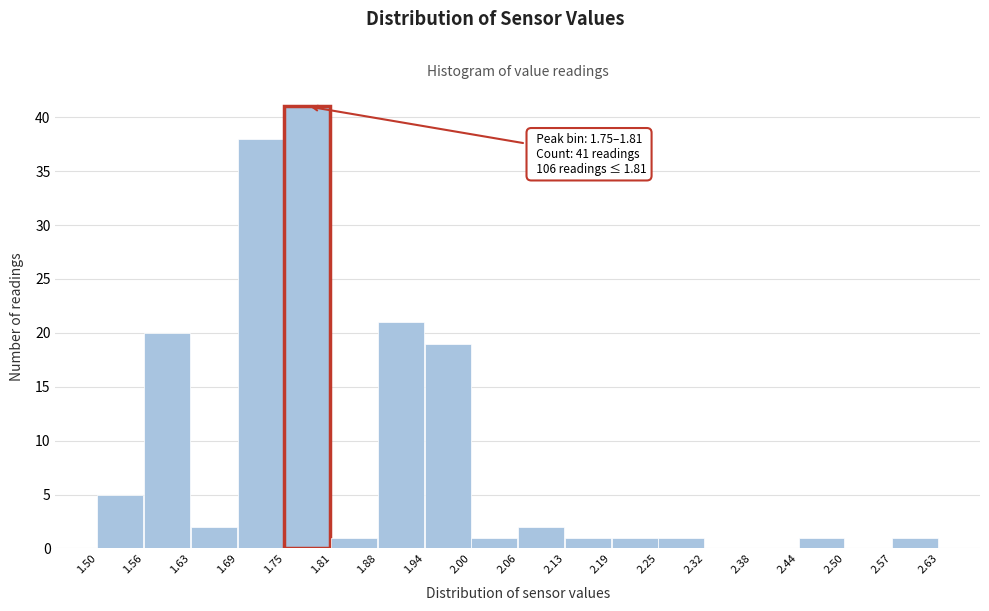

Over which range of the x-axis is the bar tallest?

1.75 to 1.81